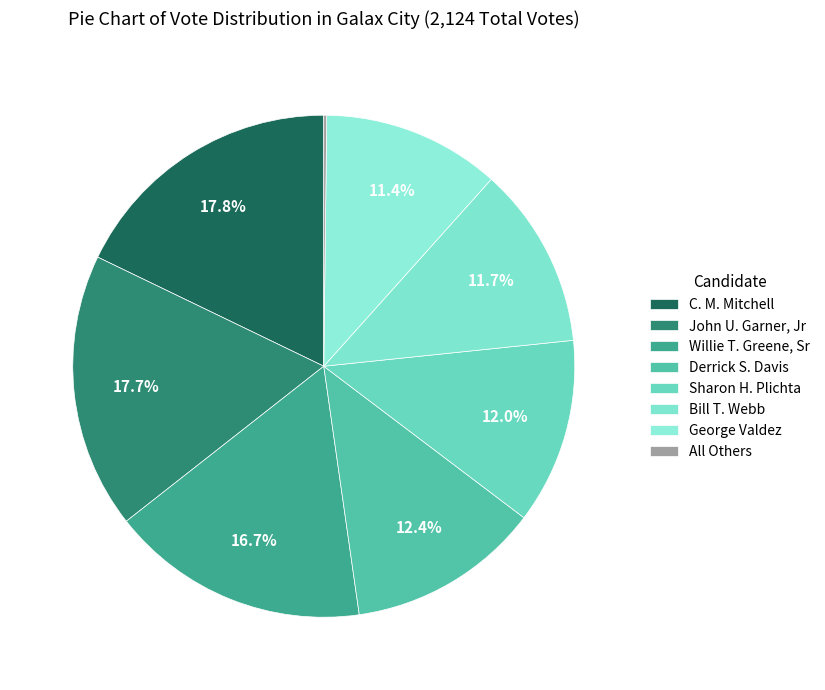

Does any single category account for the majority?

No